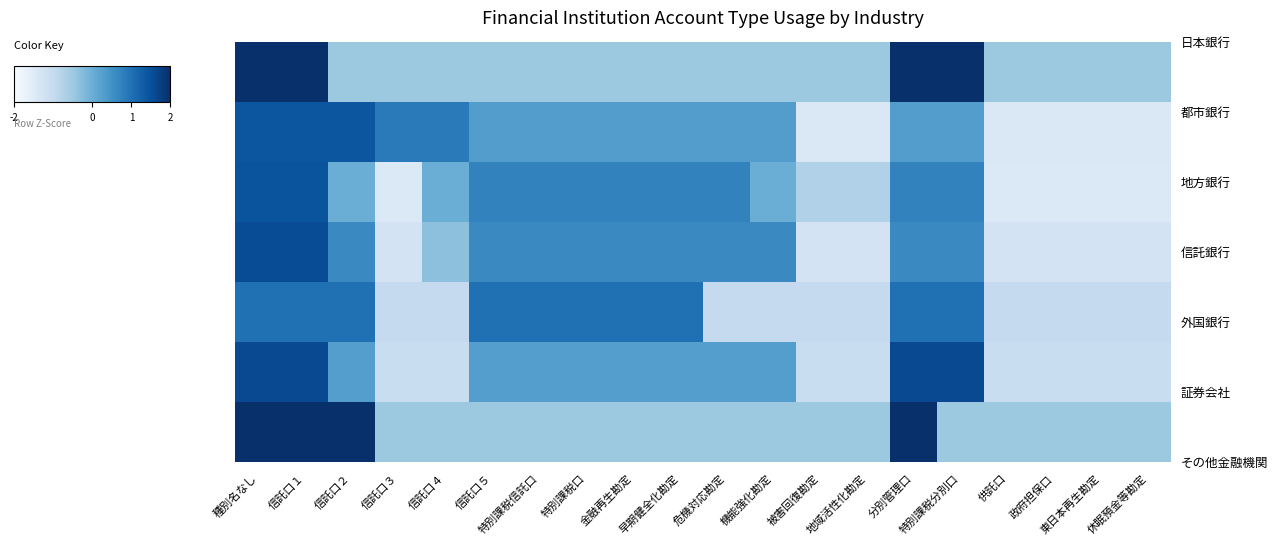

At how many categories does at least one series exceed 1?

5